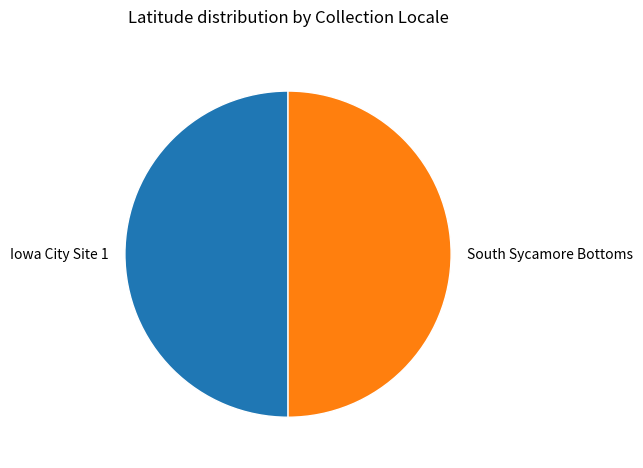

The South Sycamore Bottoms slice represents 56% of the pie. True or false?

False